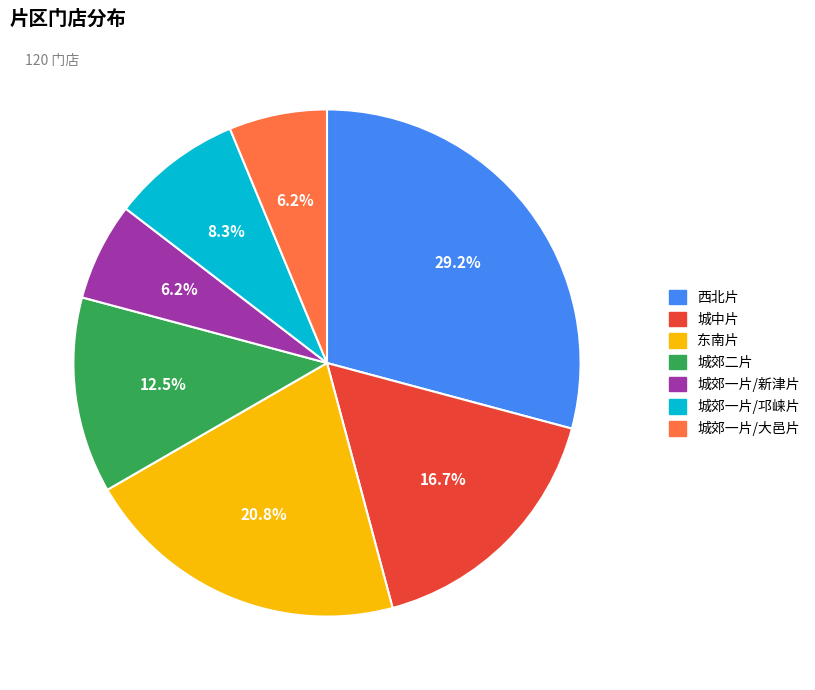

Combined, do 西北片 and 城郊一片/新津片 account for over 50%?

No